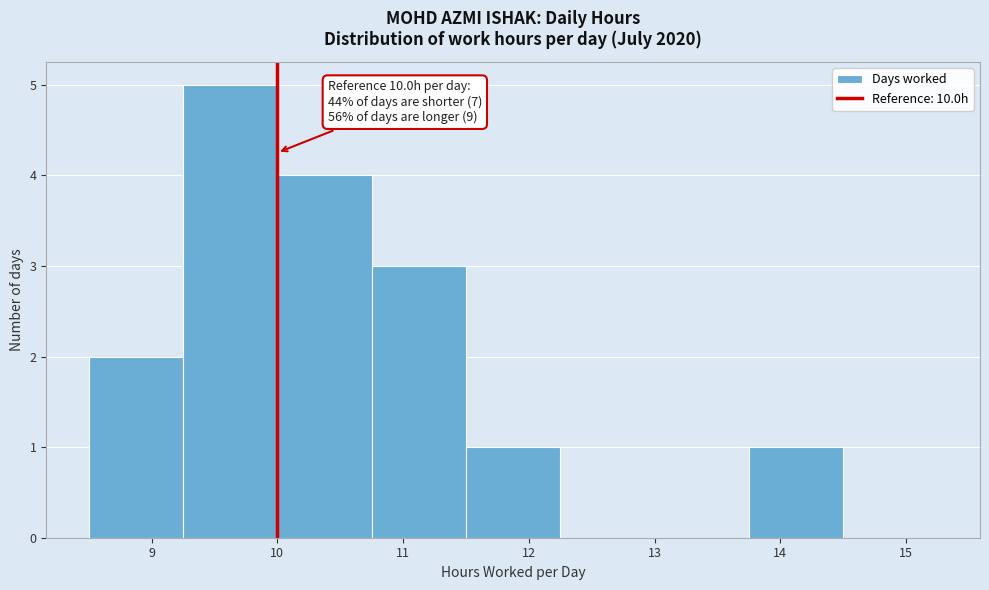

Over which range of the x-axis is the bar tallest?

9.25 to 10.00